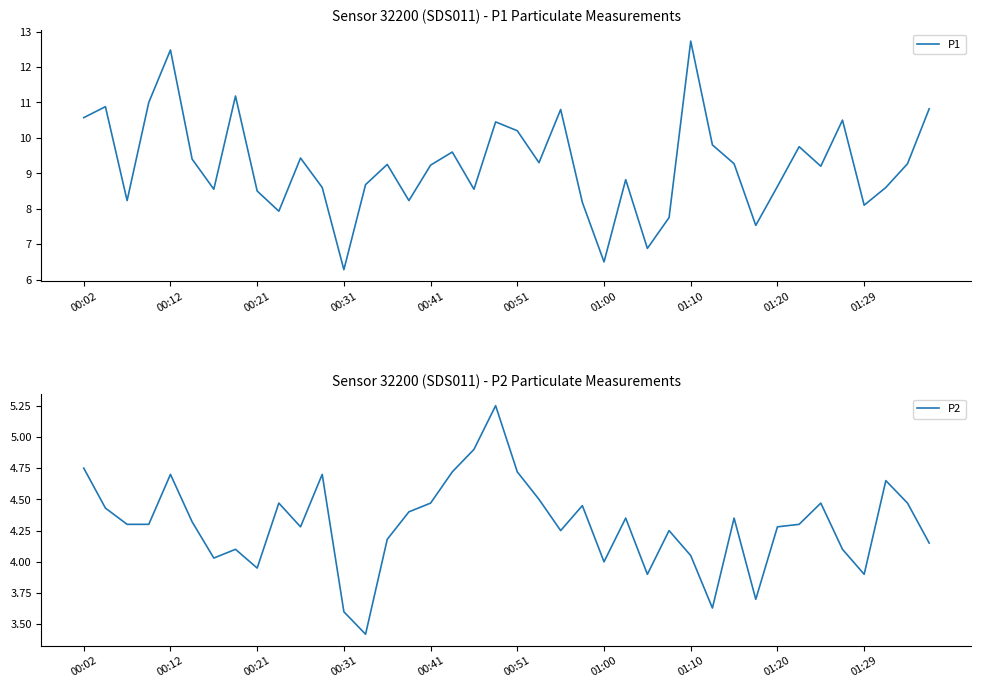

At which label does P1 first exceed 9?

00:02